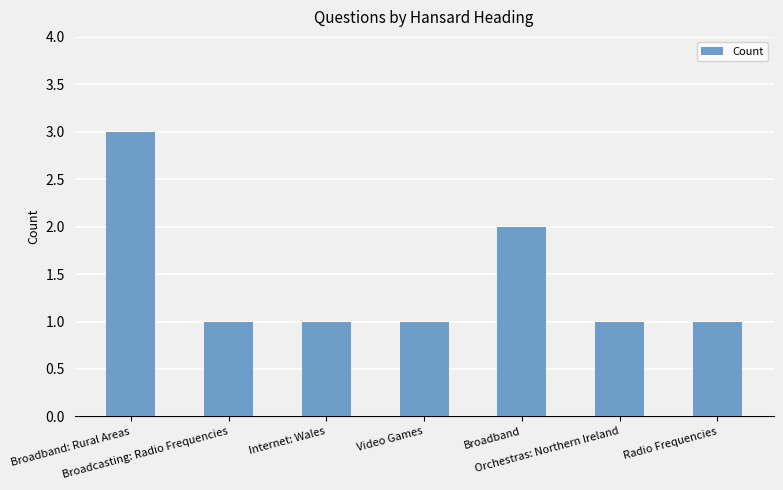

What is the sum of all values?

10